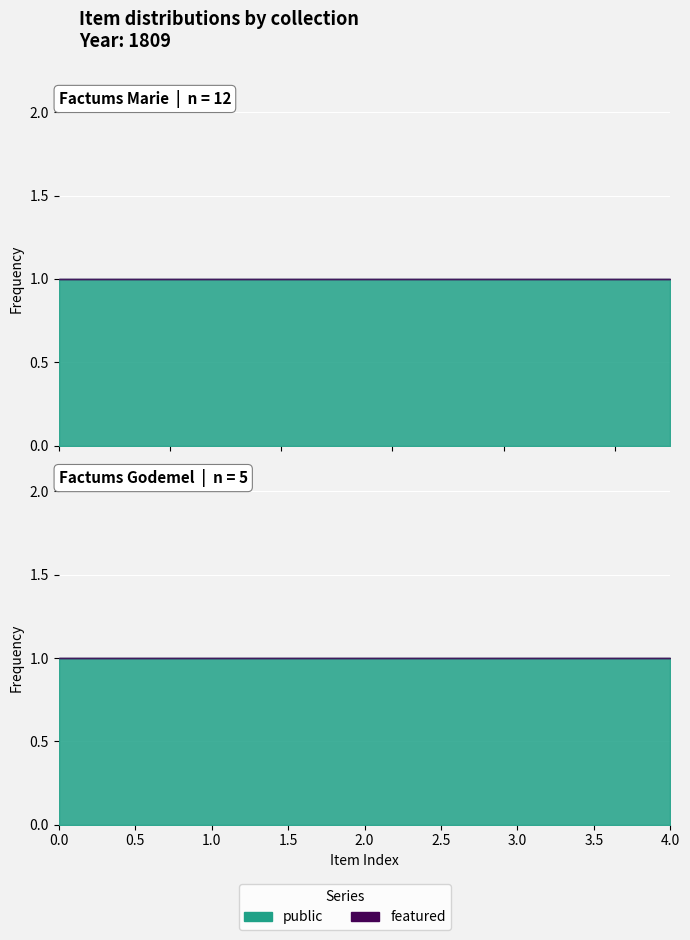

Rank the series at 53887 from lowest to highest value.

featured, public